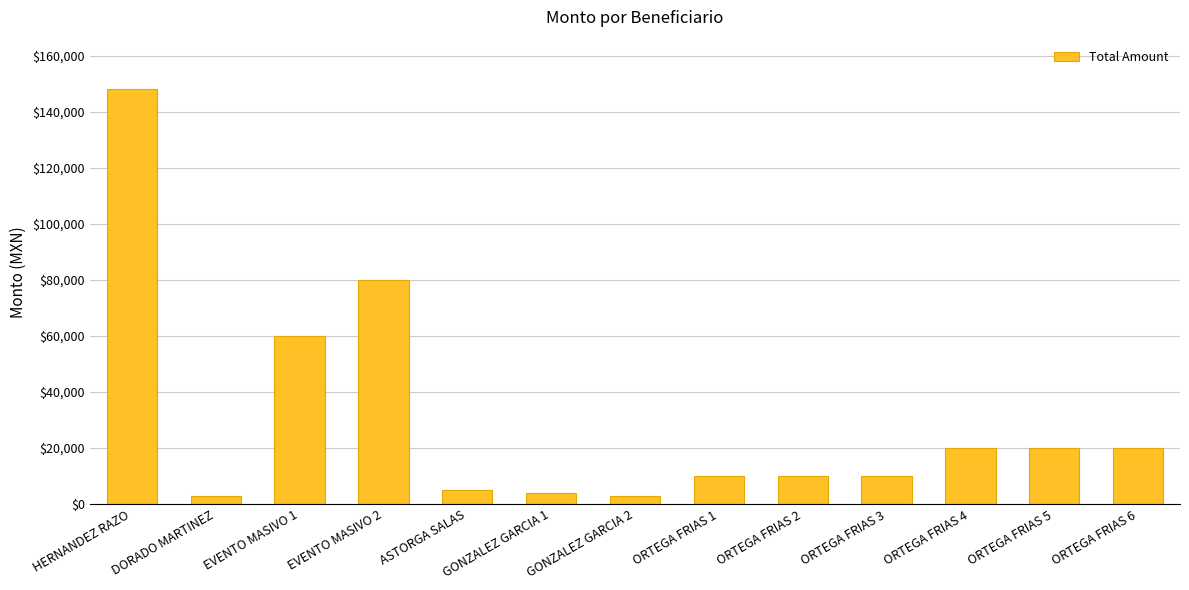

What is the label of the 7th bar from the right?

GONZALEZ GARCIA 2